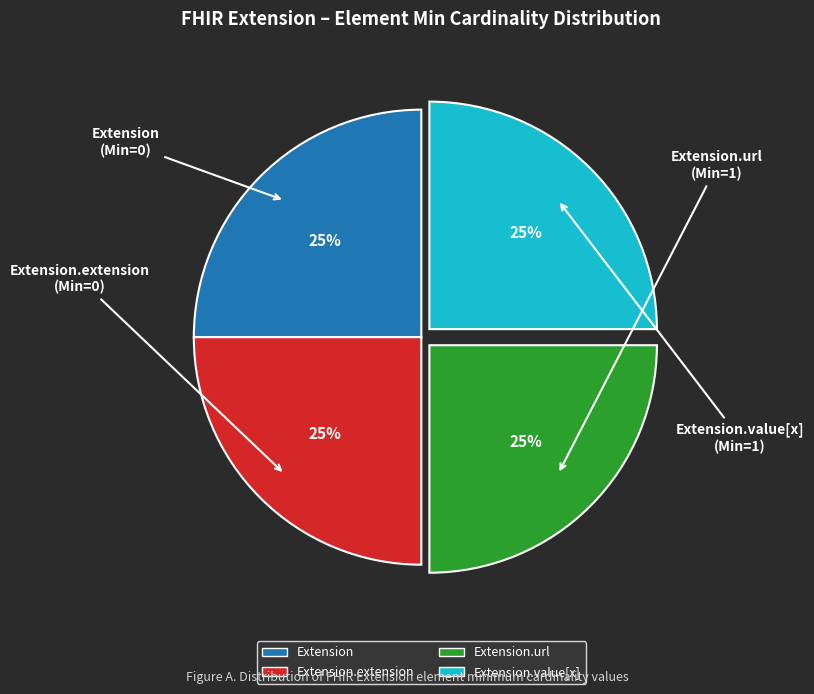

Is there a majority slice in this chart?

No